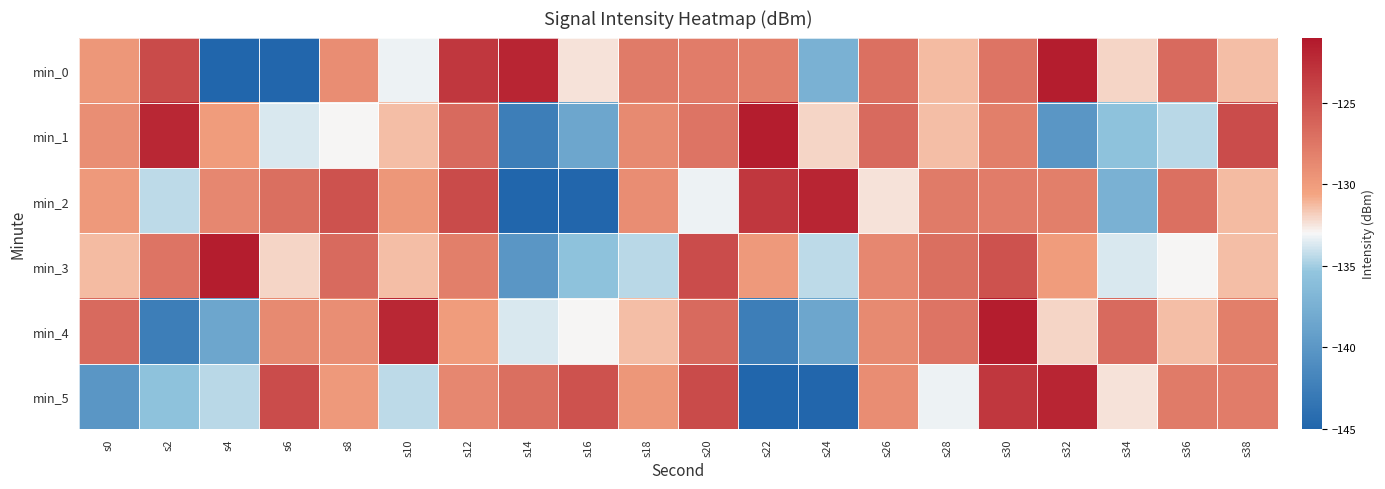

Which series changed the most between s4 and s38?

min_0